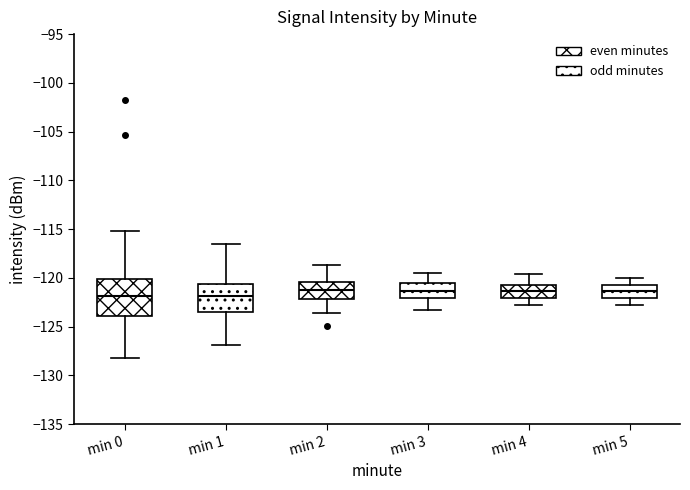

Comparing the boxes themselves (not the whiskers), which one is the tallest?

min 0